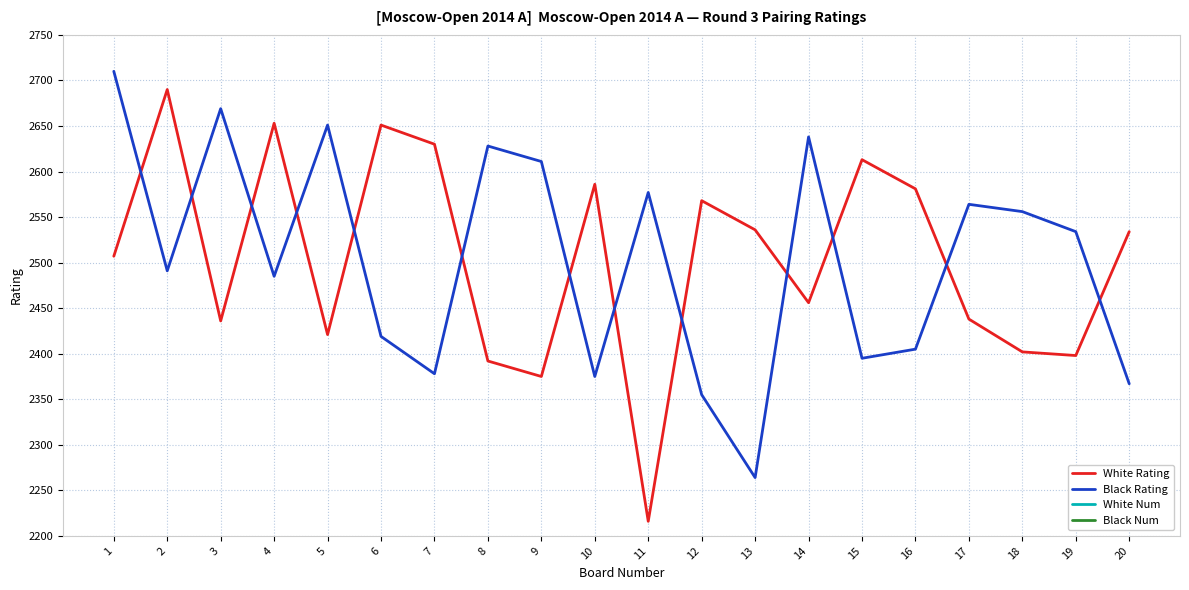

Reading left to right, what are all the values shown in this chart?

White Rating: 1=2507	2=2690	3=2436	4=2653	5=2421	6=2651	7=2630	8=2392	9=2375	10=2586	11=2216	12=2568	13=2536	14=2456	15=2613	16=2581	17=2438	18=2402	19=2398	20=2534
Black Rating: 1=2710	2=2491	3=2669	4=2485	5=2651	6=2419	7=2378	8=2628	9=2611	10=2375	11=2577	12=2355	13=2264	14=2638	15=2395	16=2405	17=2564	18=2556	19=2534	20=2367
White Num: 1=32	2=2	3=57	4=6	5=65	6=8	7=12	8=75	9=81	10=18	11=152	12=22	13=28	14=50	15=16	16=20	17=55	18=69	19=71	20=30
Black Num: 1=1	2=36	3=3	4=38	5=7	6=66	7=78	8=13	9=17	10=80	11=21	12=95	13=135	14=11	15=74	16=68	17=23	18=25	19=29	20=88